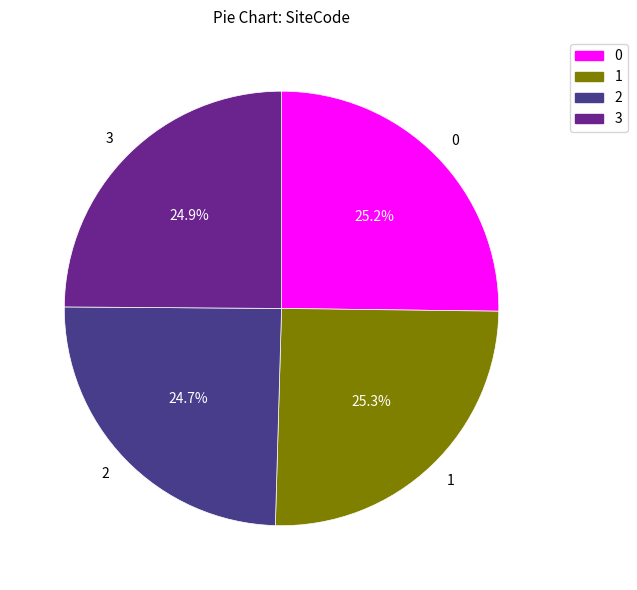

What is the ratio of the value at 3 to the value at 0?

1.0